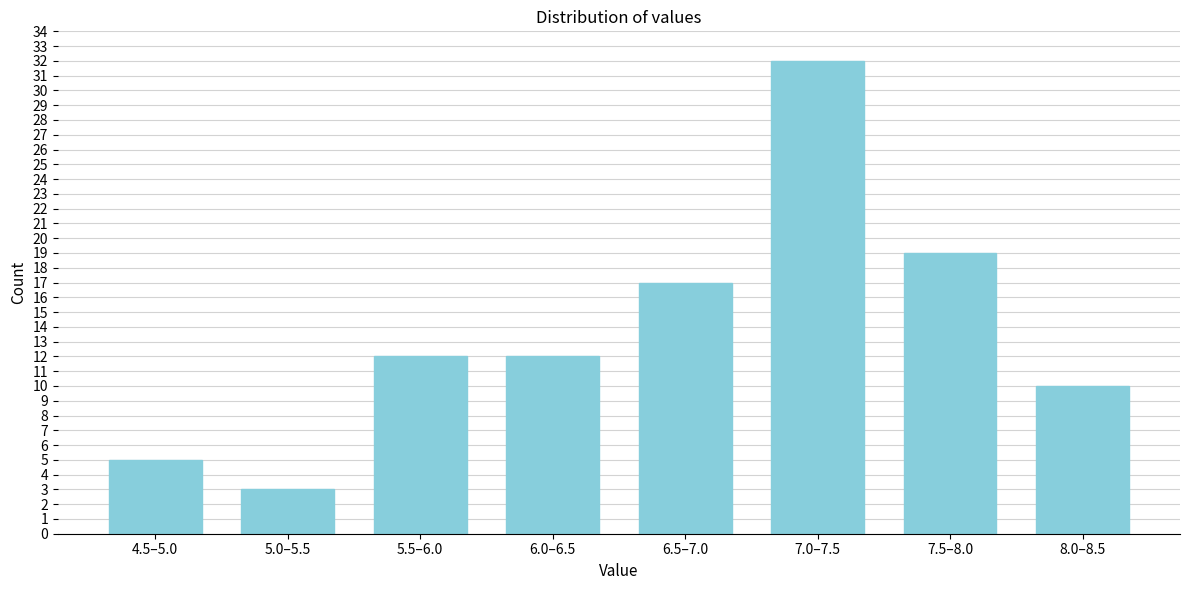

Reading left to right, what are all the values shown in this chart?

4.5–5.0=5	5.0–5.5=3	5.5–6.0=12	6.0–6.5=12	6.5–7.0=17	7.0–7.5=32	7.5–8.0=19	8.0–8.5=10